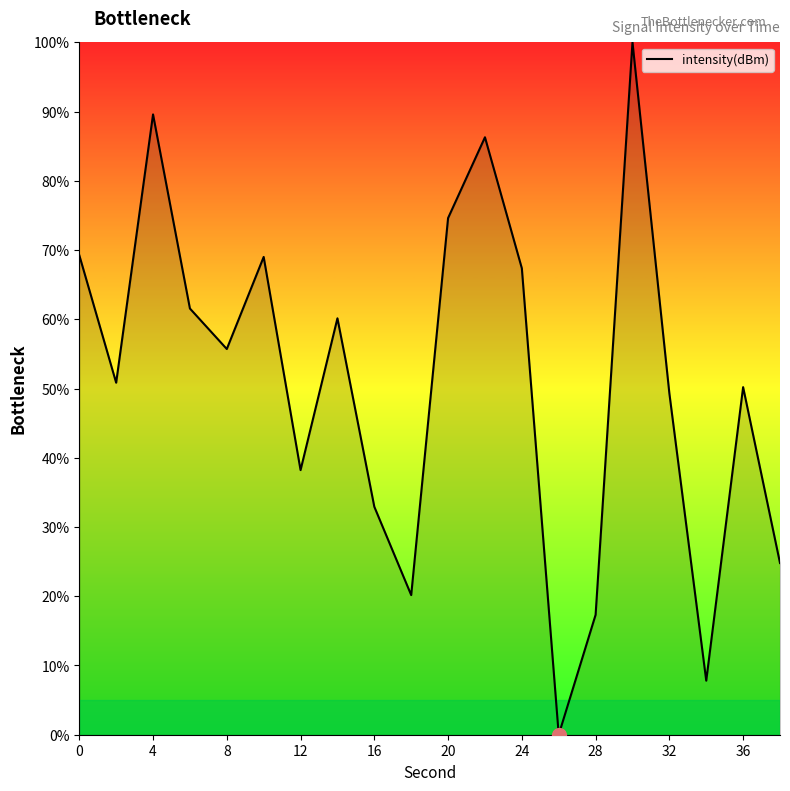

What is the sum of all values?

1025.1